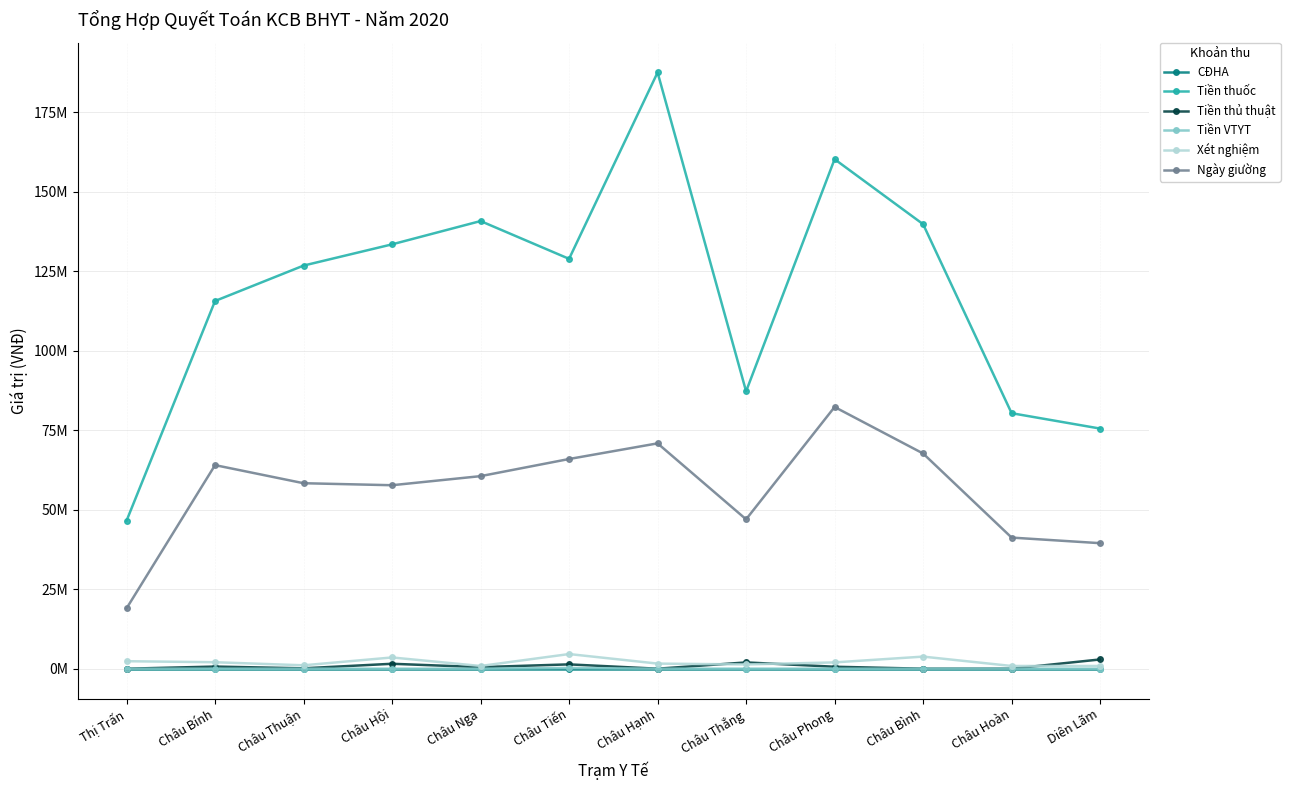

At which label does Tiền thuốc reach its minimum?

Thị Trấn